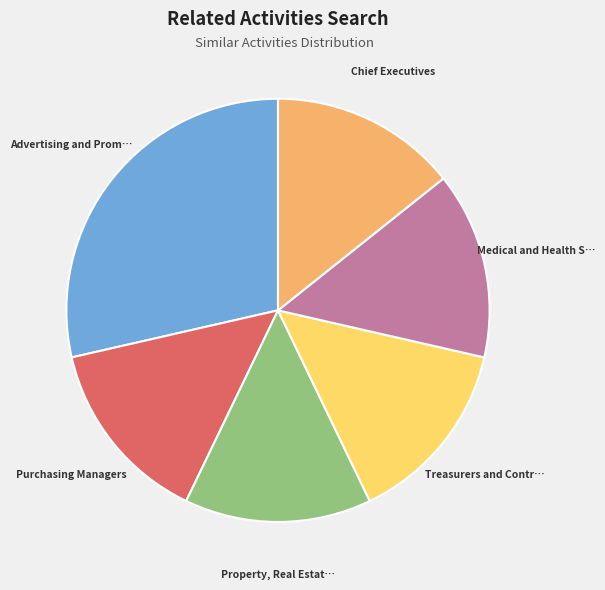

Does any single category account for the majority?

No